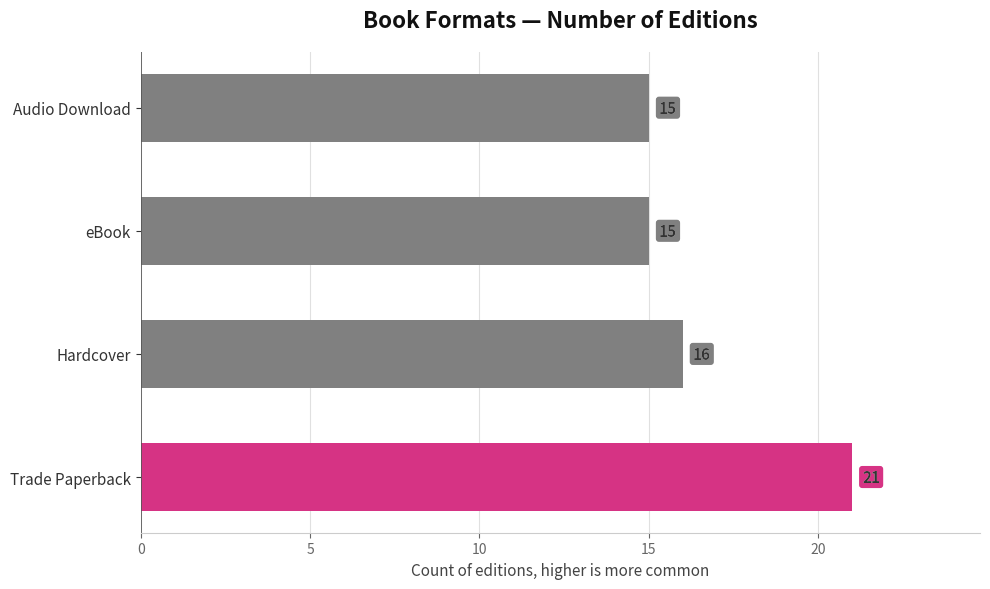

Reading top to bottom, transcribe all the data shown in this chart.

15	15	16	21